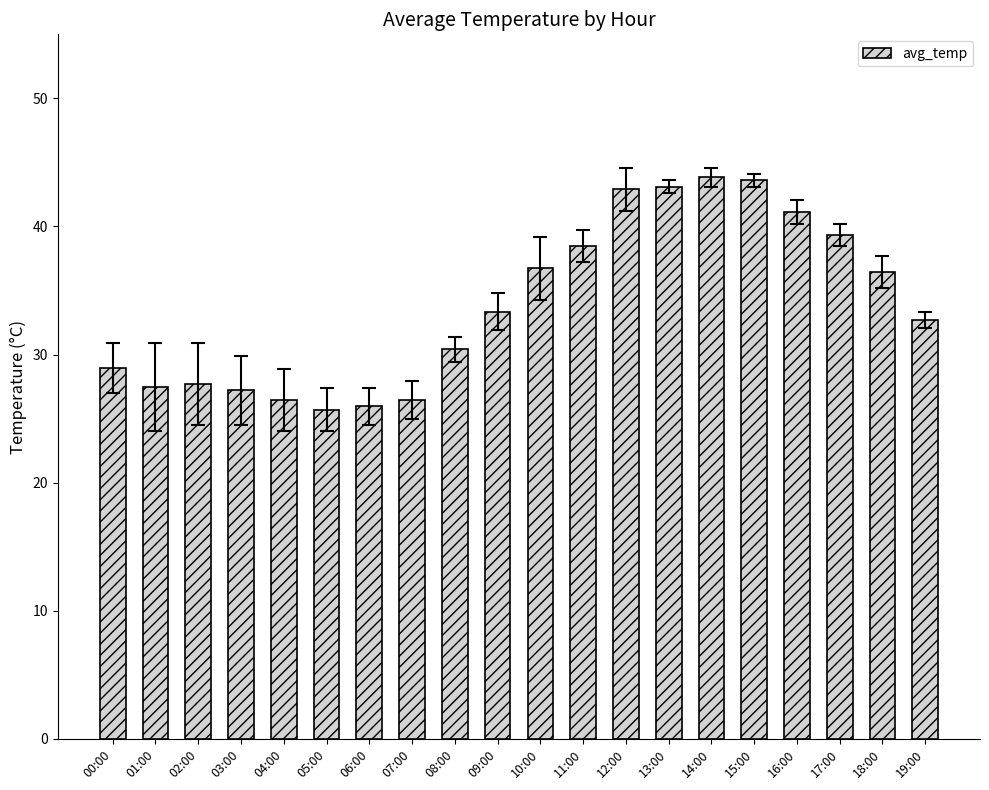

What is the maximum value shown in the chart?

43.9